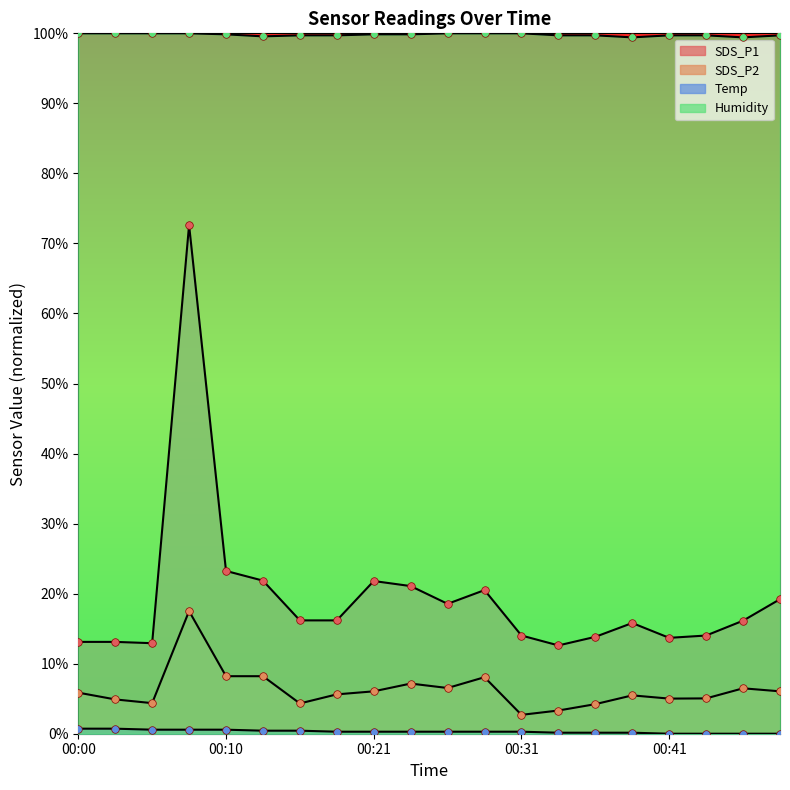

At which category is the sum across all series the highest?

00:08